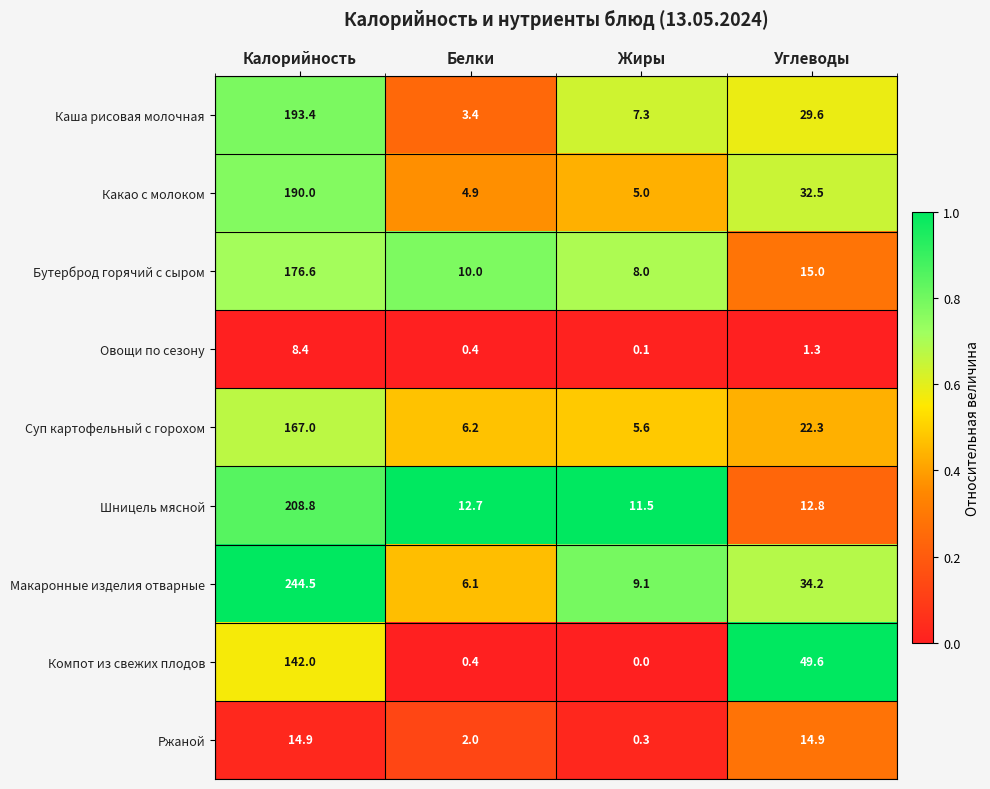

Where does the Шницель мясной series first go above 12?

Калорийность